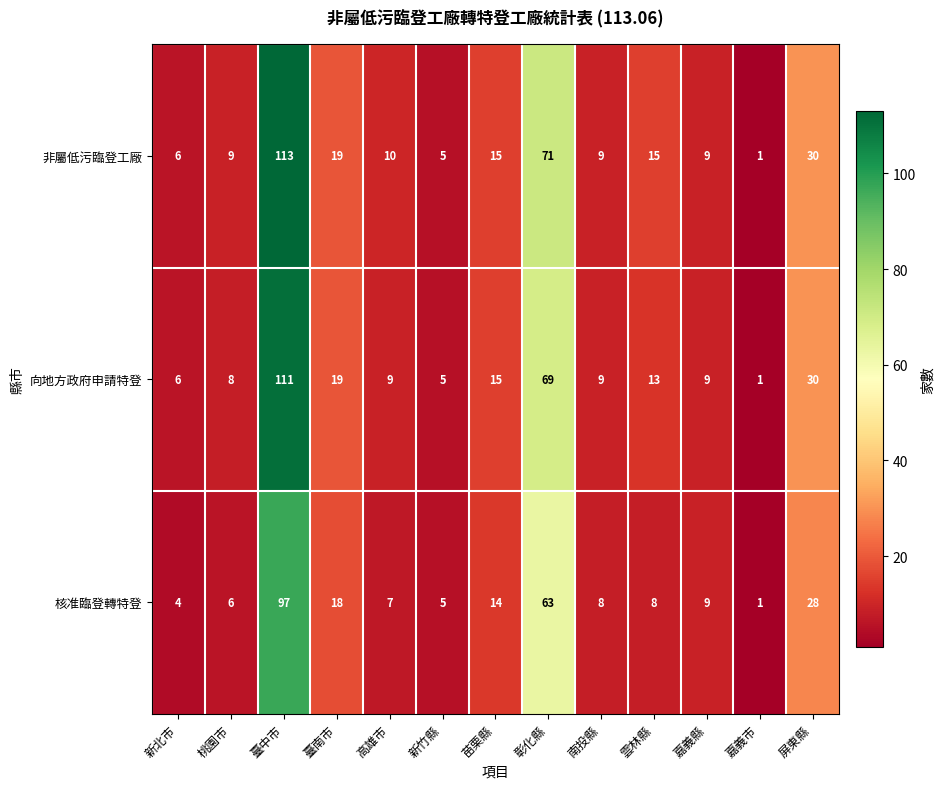

What is the difference between the maximum and minimum values in the 核准臨登轉特登 series?

96